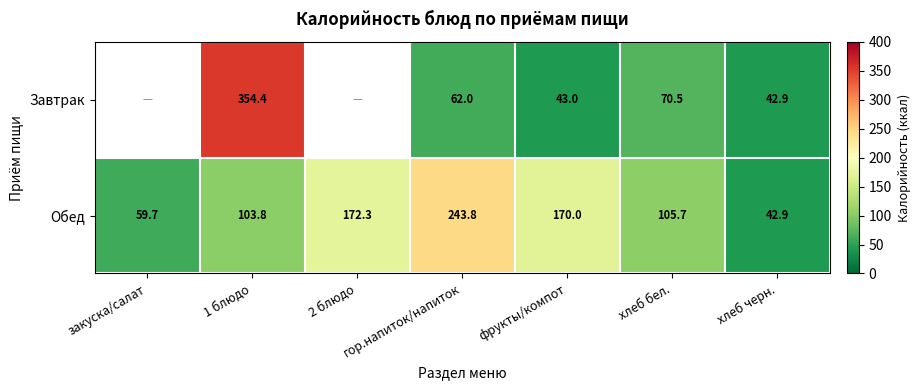

List the labels in order of Обед value, largest first.

гор.напиток/напиток, 2 блюдо, фрукты/компот, хлеб бел., 1 блюдо, закуска/салат, хлеб черн.